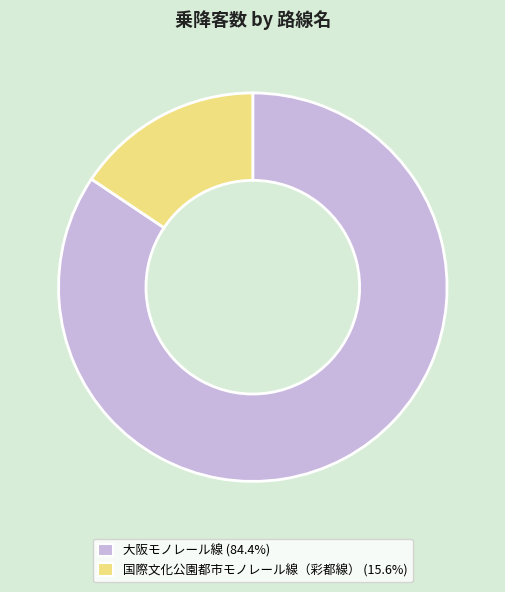

Rank the categories by value from lowest to highest.

国際文化公園都市モノレール線（彩都線）, 大阪モノレール線